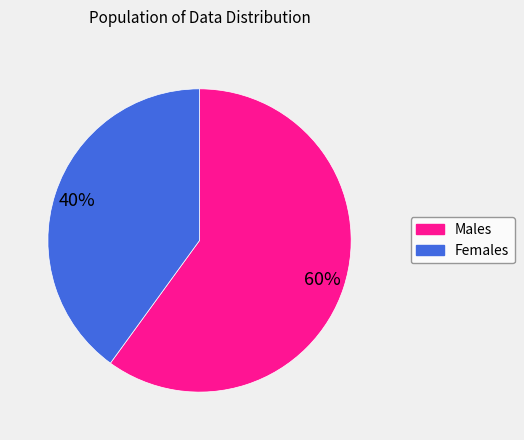

Is there a majority slice in this chart?

Yes